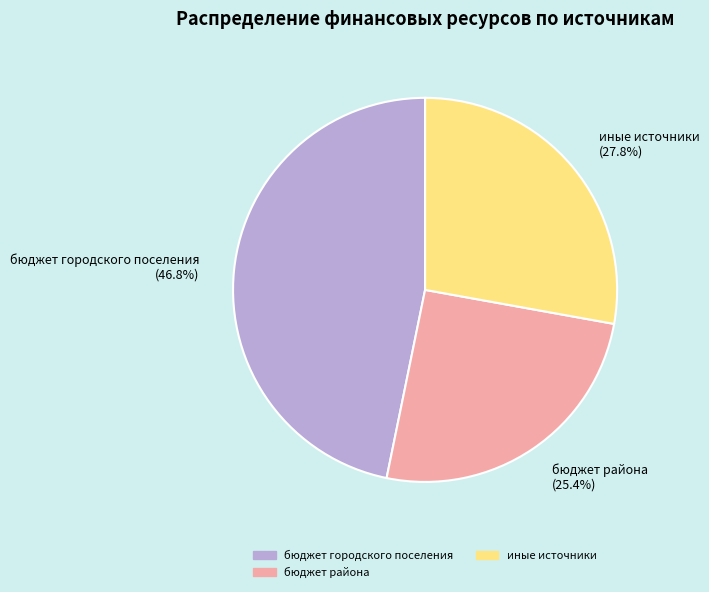

Which has a higher value, иные источники (27.8%) or бюджет городского поселения (46.8%)?

бюджет городского поселения (46.8%)